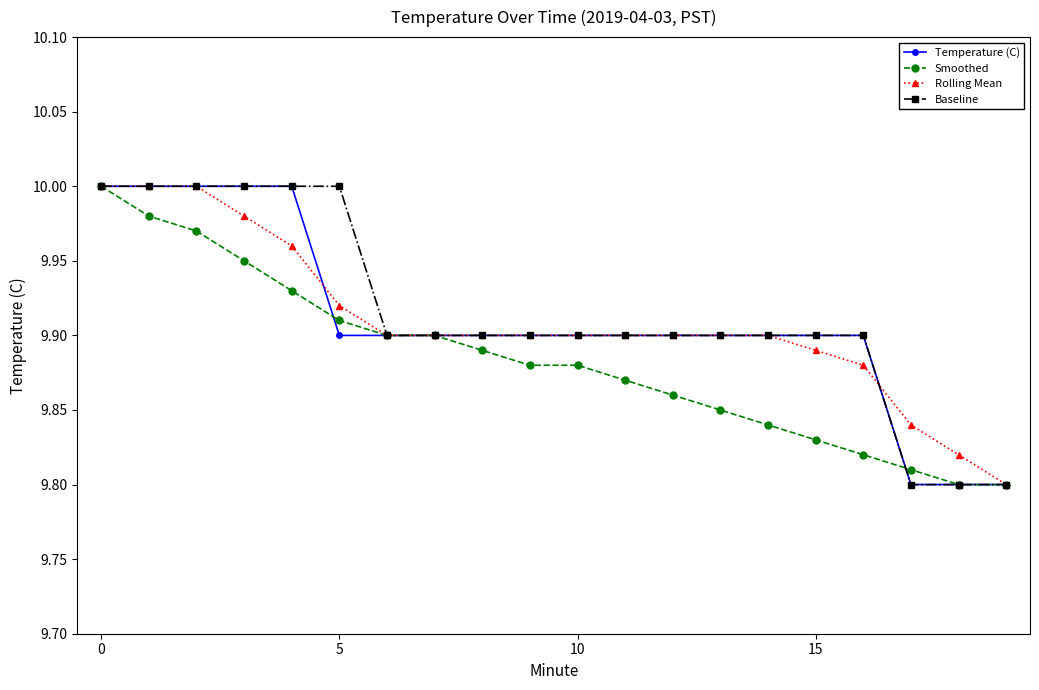

At how many categories does at least one series exceed 9?

20